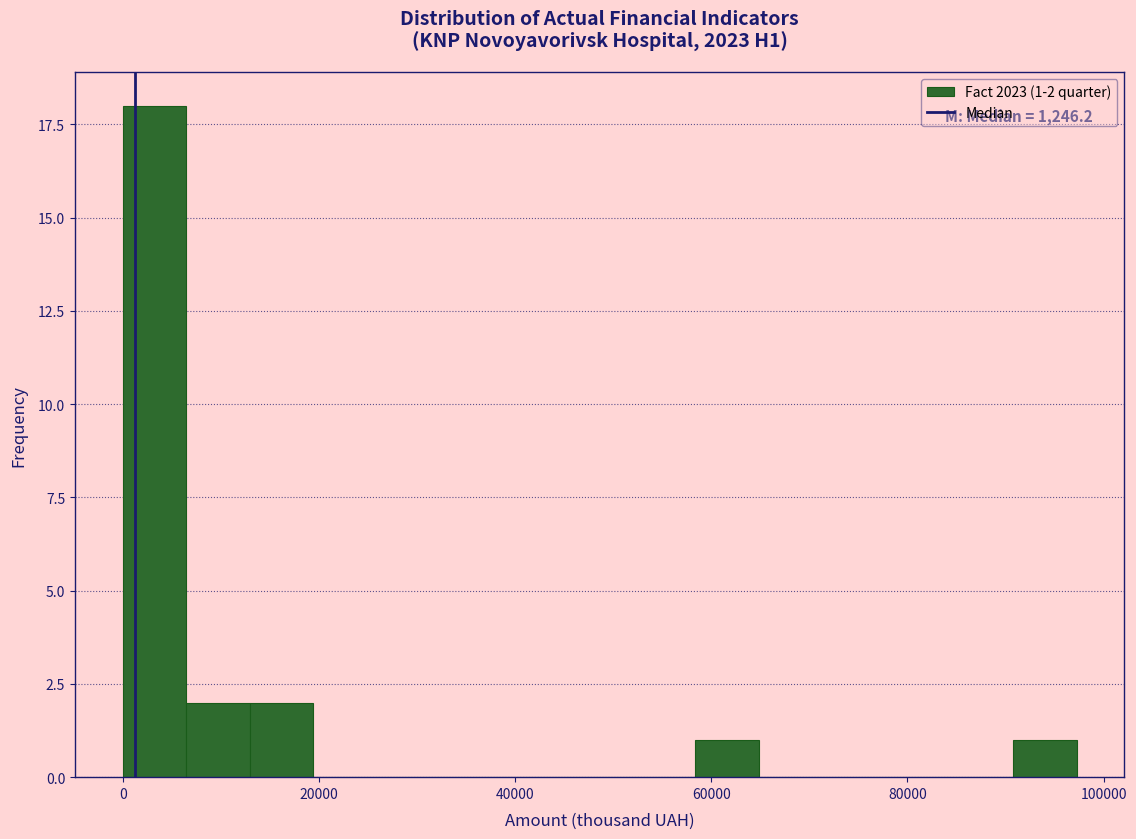

Read against the x-axis, roughly where is the centre of the tallest bar?

4000